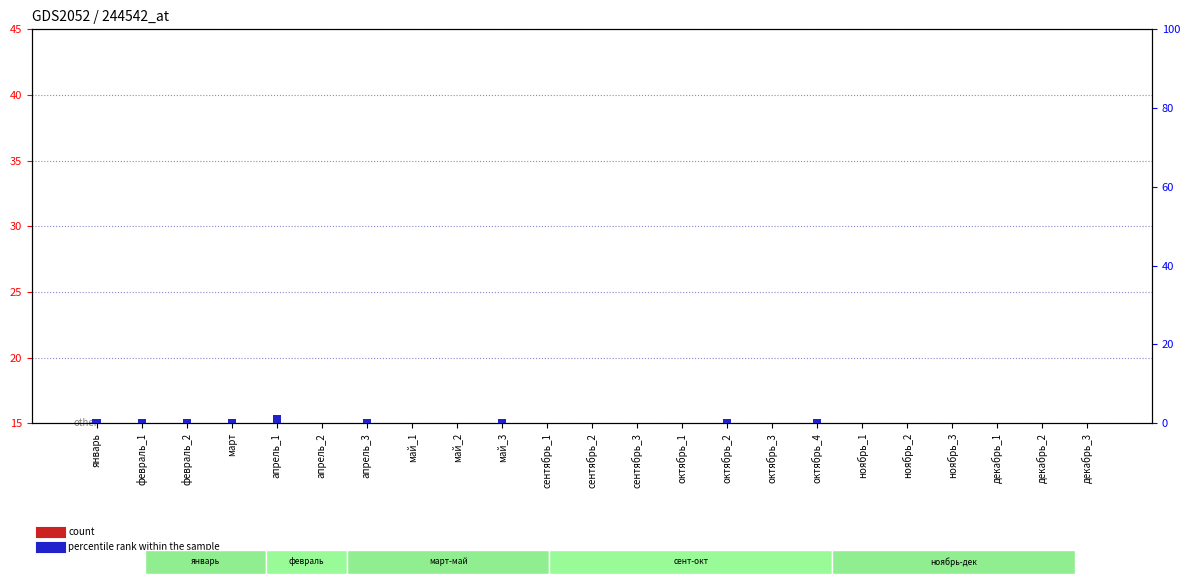

List the series in order of their peak value, highest first.

count, percentile rank within the sample